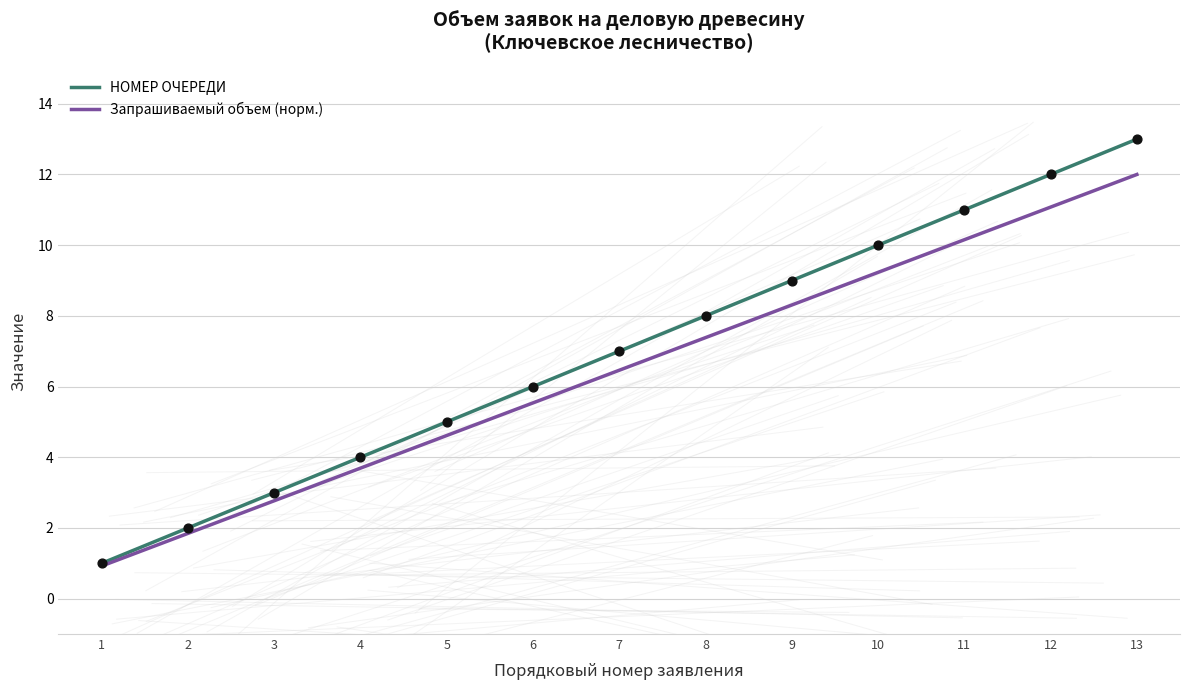

Which series has the widest spread of values?

НОМЕР ОЧЕРЕДИ